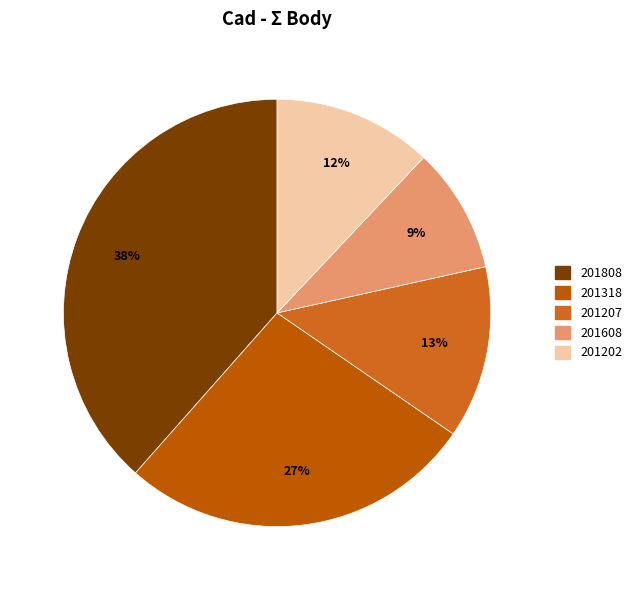

How many slices are in this pie chart?

5